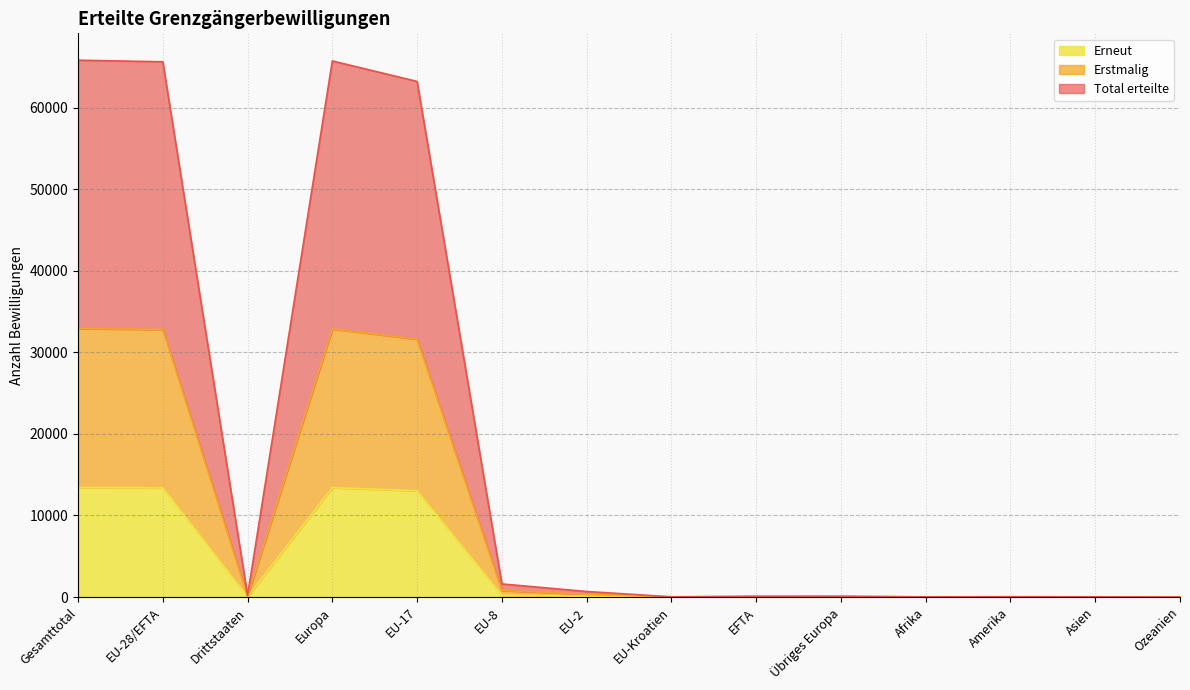

What are all the series names shown in the legend?

Erneut, Erstmalig, Total erteilte